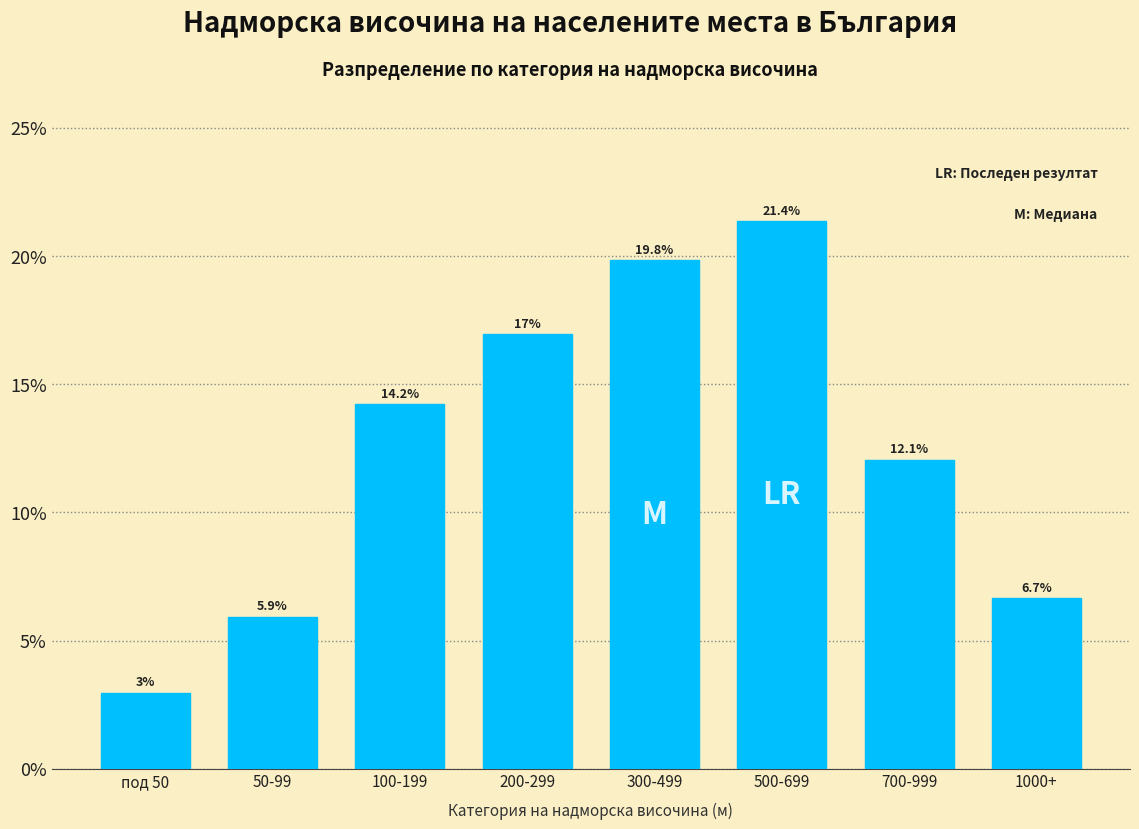

Reading left to right, list all the values displayed in this chart.

под 50=3.0	50-99=5.9	100-199=14.2	200-299=17.0	300-499=19.8	500-699=21.4	700-999=12.1	1000+=6.7